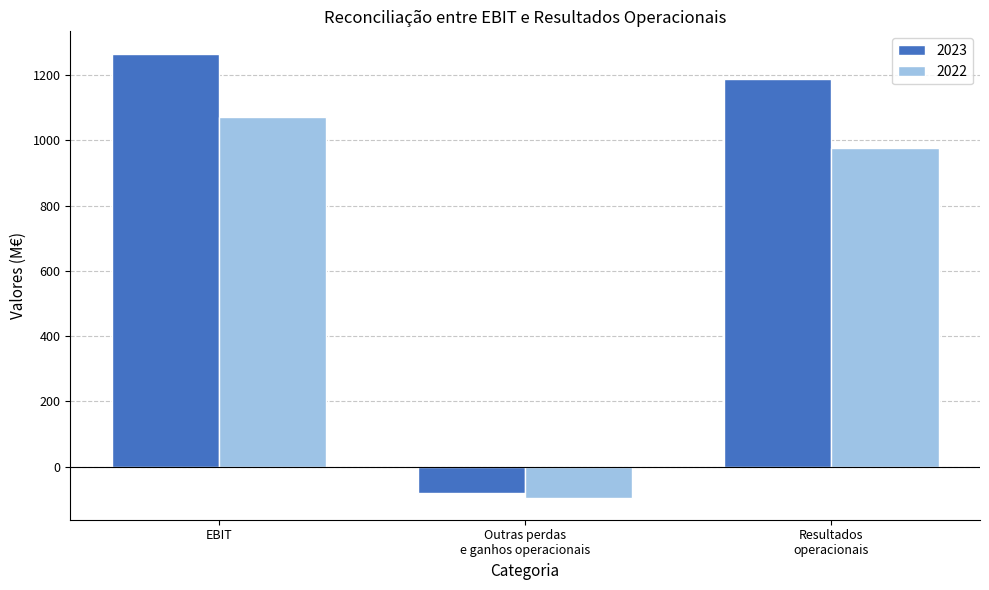

Which series has the largest range (max minus min)?

2023